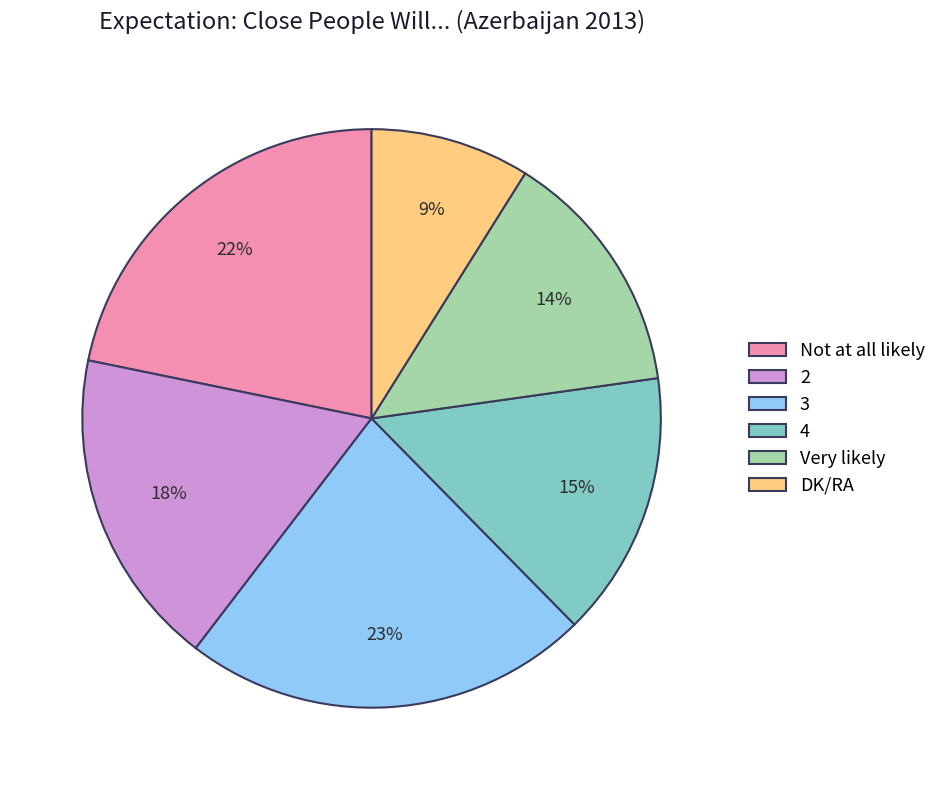

How many segments does this pie chart have?

6